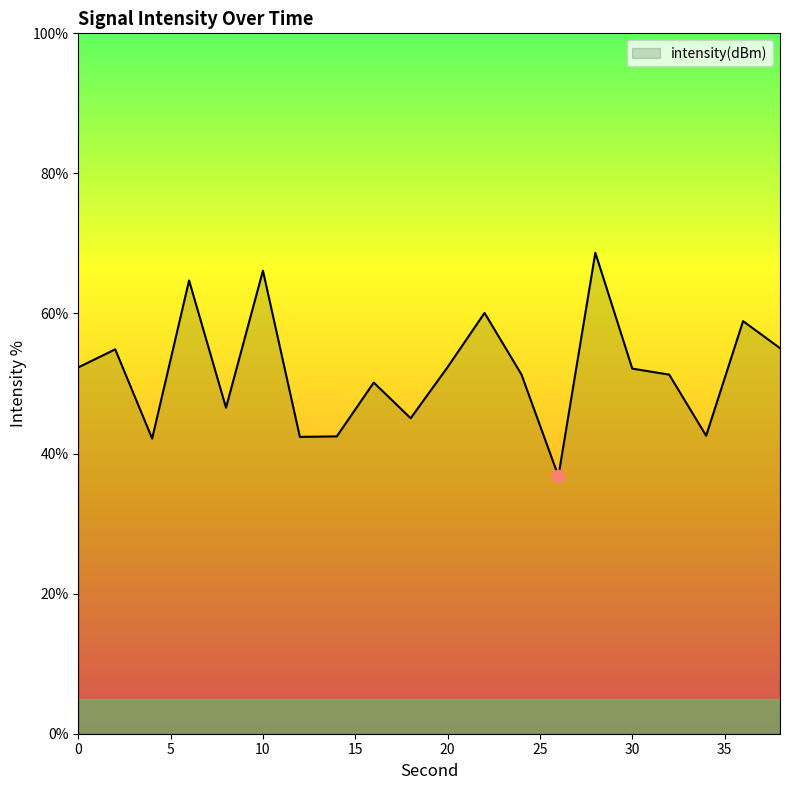

What is the smallest value displayed?

36.8